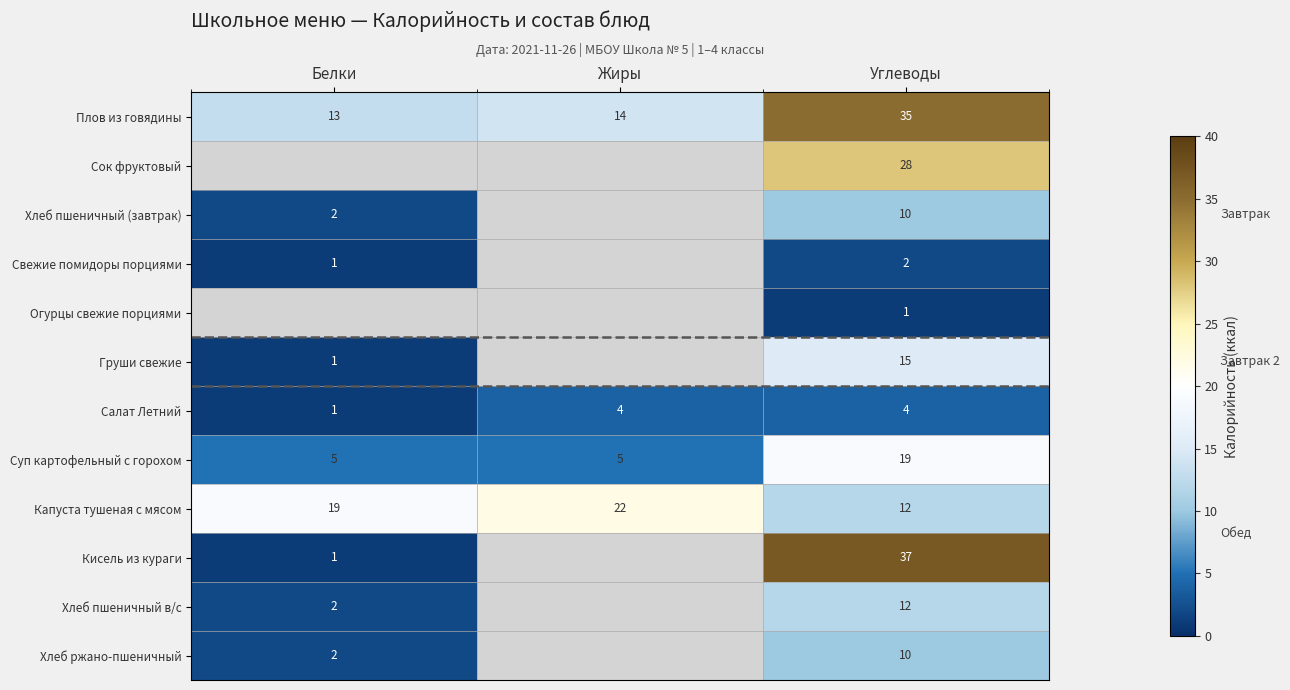

Count the number of data series in this chart.

12